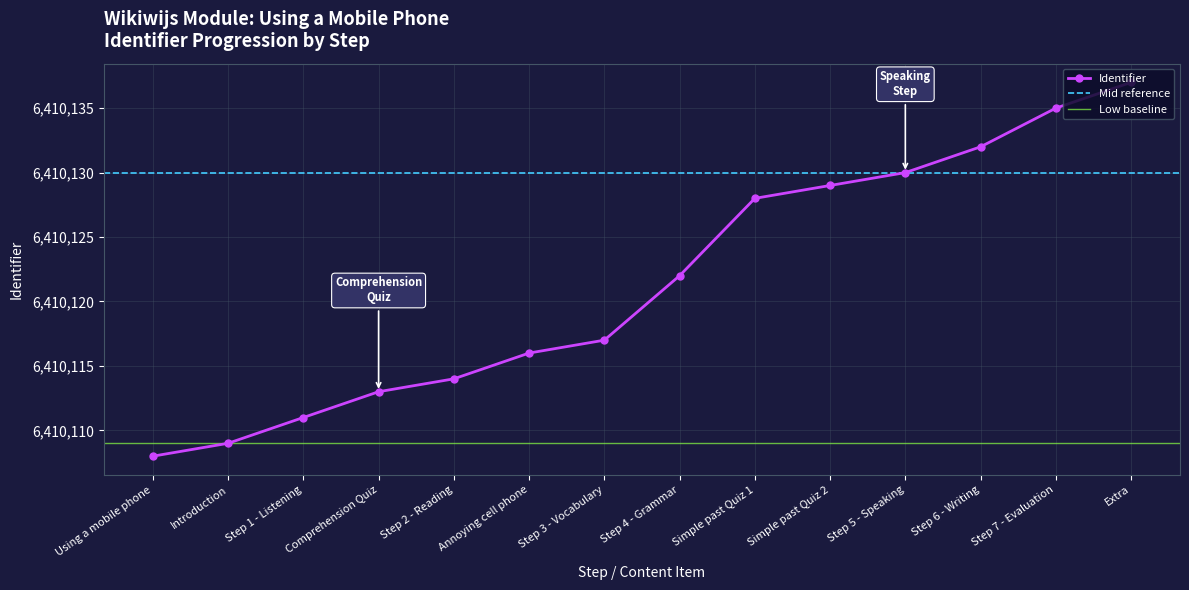

Reading left to right, what are all the values shown in this chart?

6410108	6410109	6410111	6410113	6410114	6410116	6410117	6410122	6410128	6410129	6410130	6410132	6410135	6410137